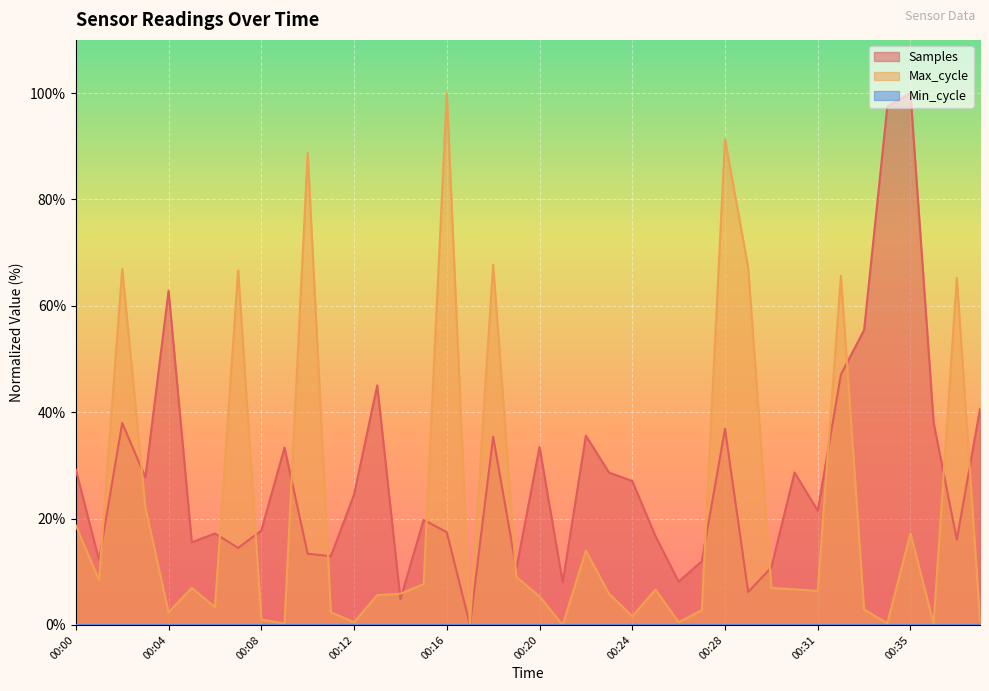

At which category is the sum across all series the highest?

00:28